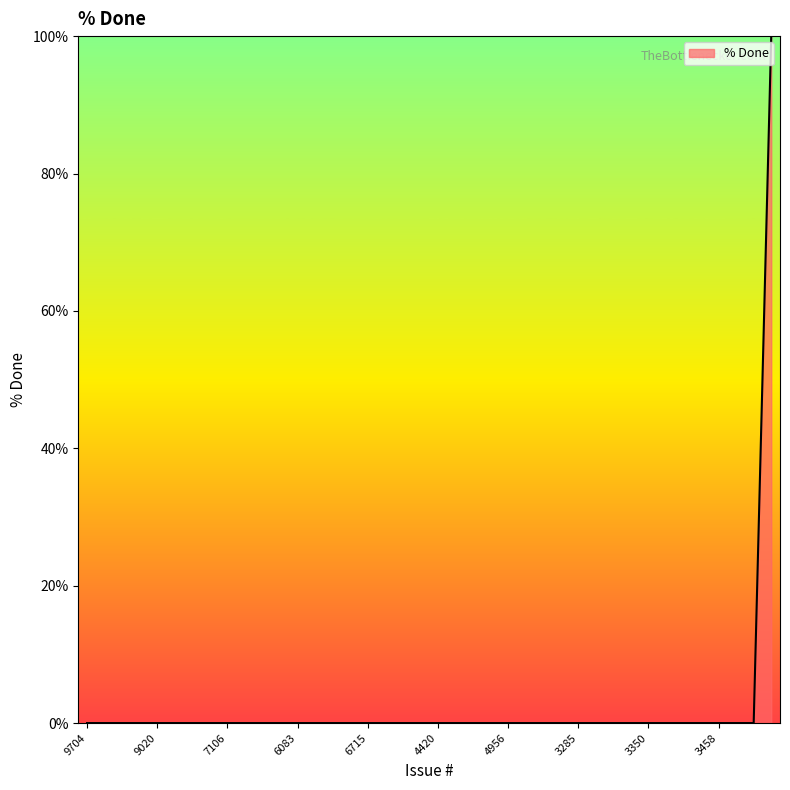

What is the greatest value displayed?

100